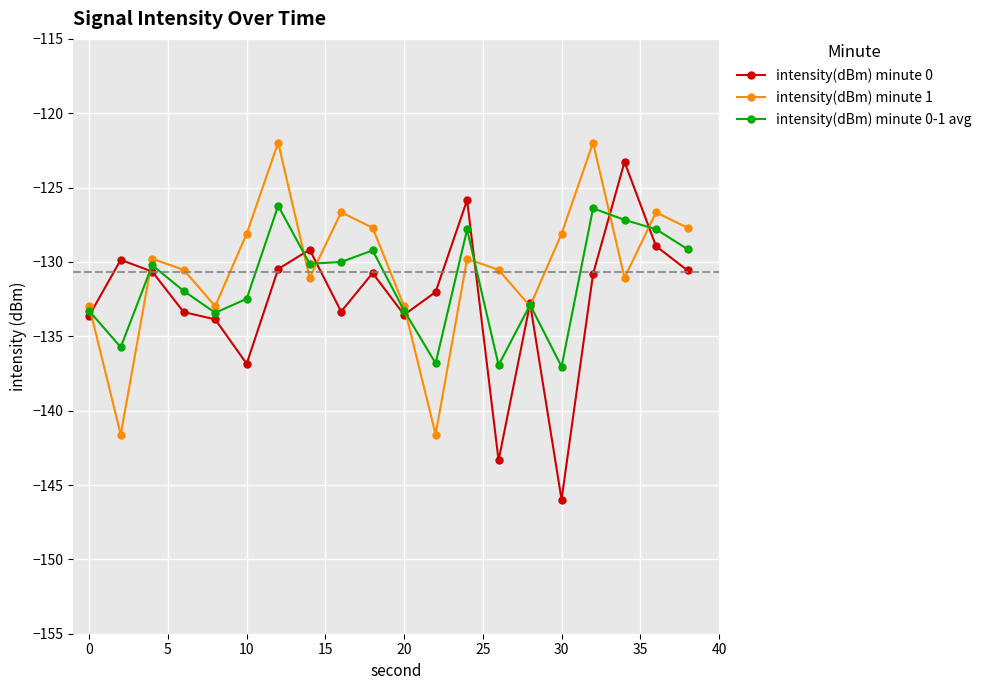

What is the greatest value displayed?

-122.0